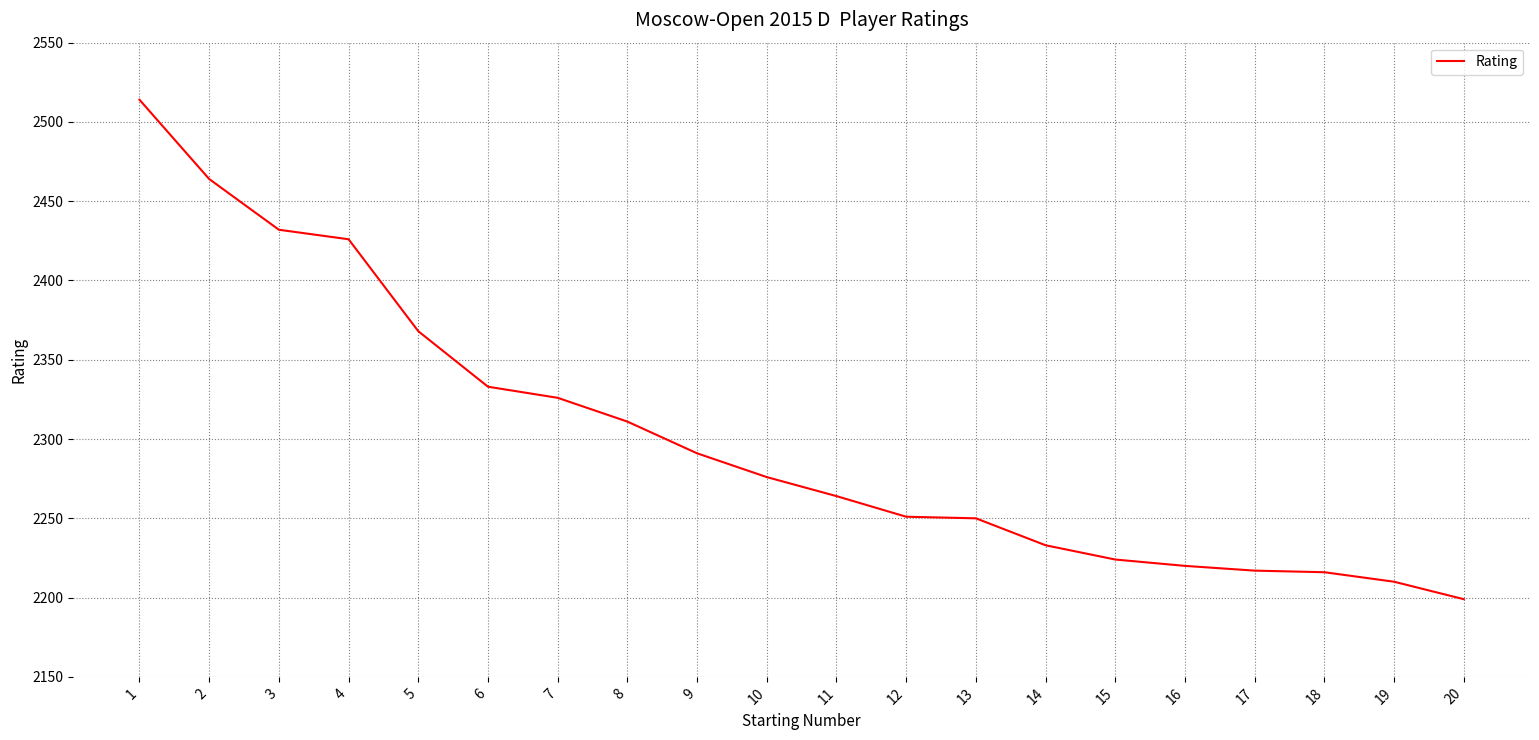

What is the maximum value shown in the chart?

2514